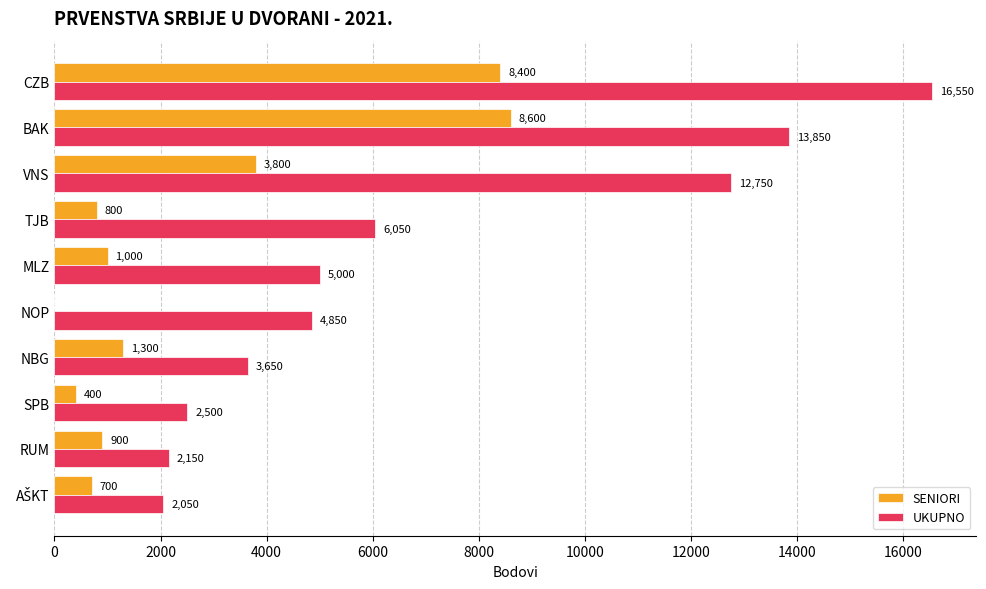

At which label is SENIORI closest to 4300?

VNS